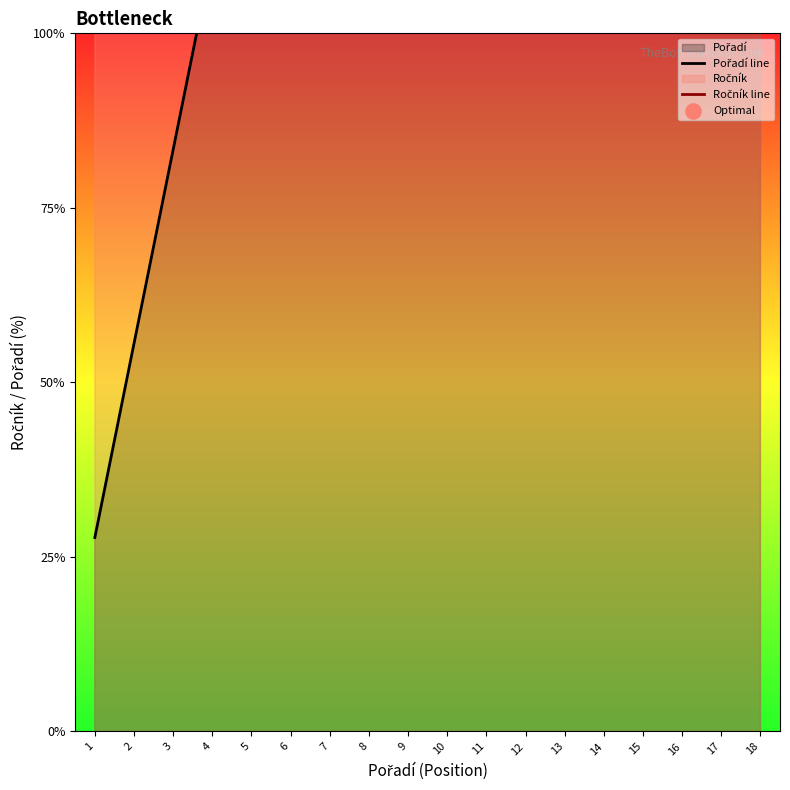

What is the total value across all series at 2?

111.1